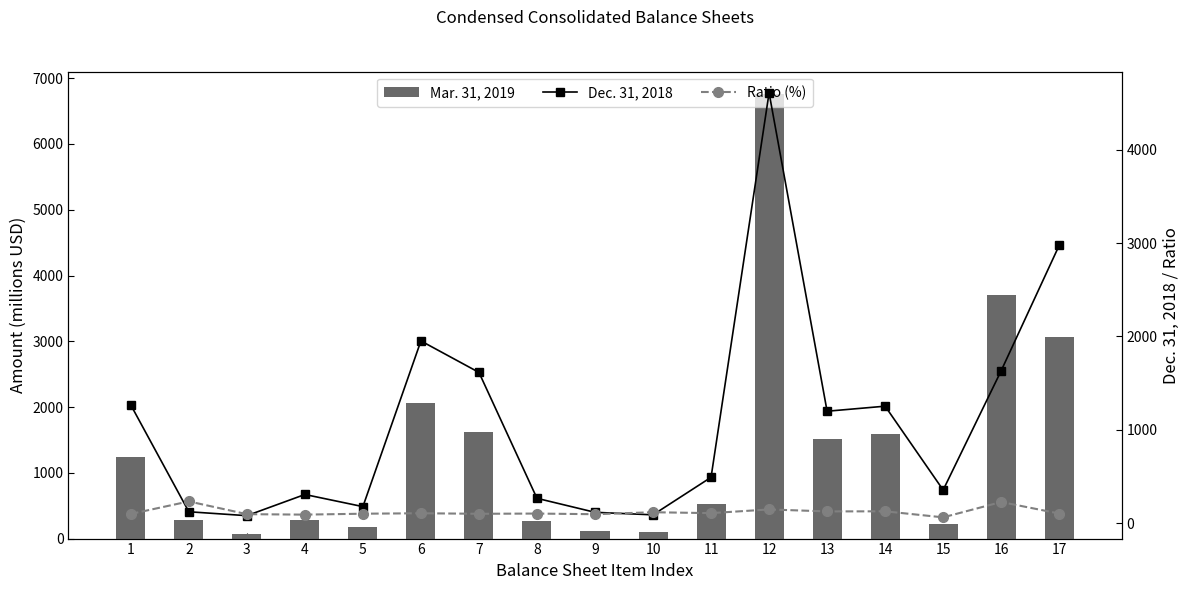

Which label corresponds to the smallest value in the chart?

15